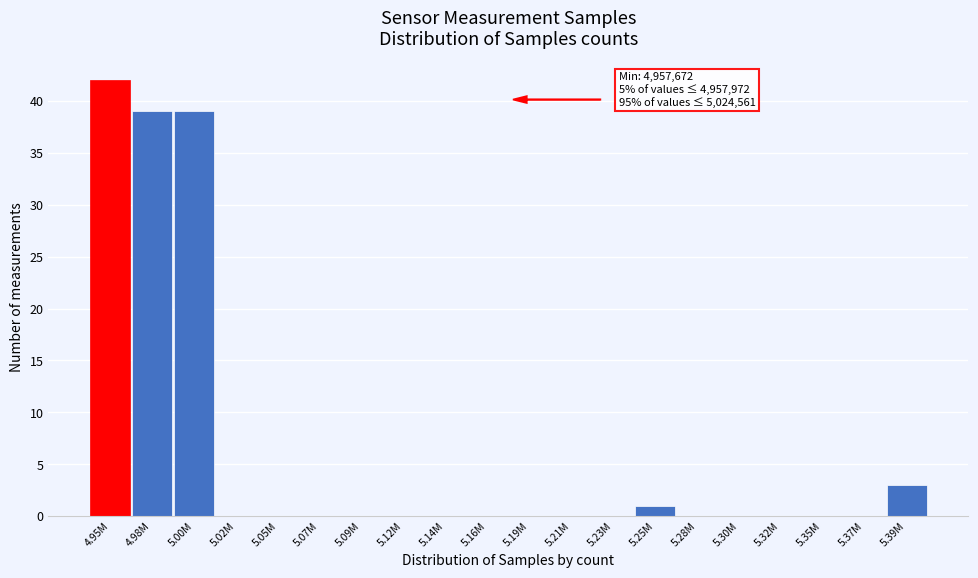

Reading right to left, transcribe all the data shown in this chart.

5.39M=3	5.37M=0	5.35M=0	5.32M=0	5.30M=0	5.28M=0	5.25M=1	5.23M=0	5.21M=0	5.19M=0	5.16M=0	5.14M=0	5.12M=0	5.09M=0	5.07M=0	5.05M=0	5.02M=0	5.00M=39	4.98M=39	4.95M=42